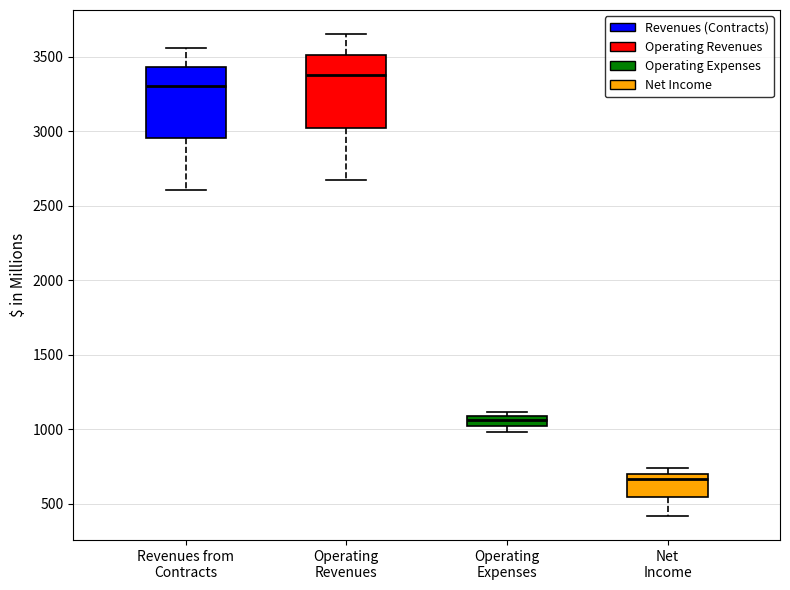

Where does the lower whisker of the box for Operating Revenues end on the y-axis? The values are not printed on the chart, so give them approximately, as read against the axis.

2650